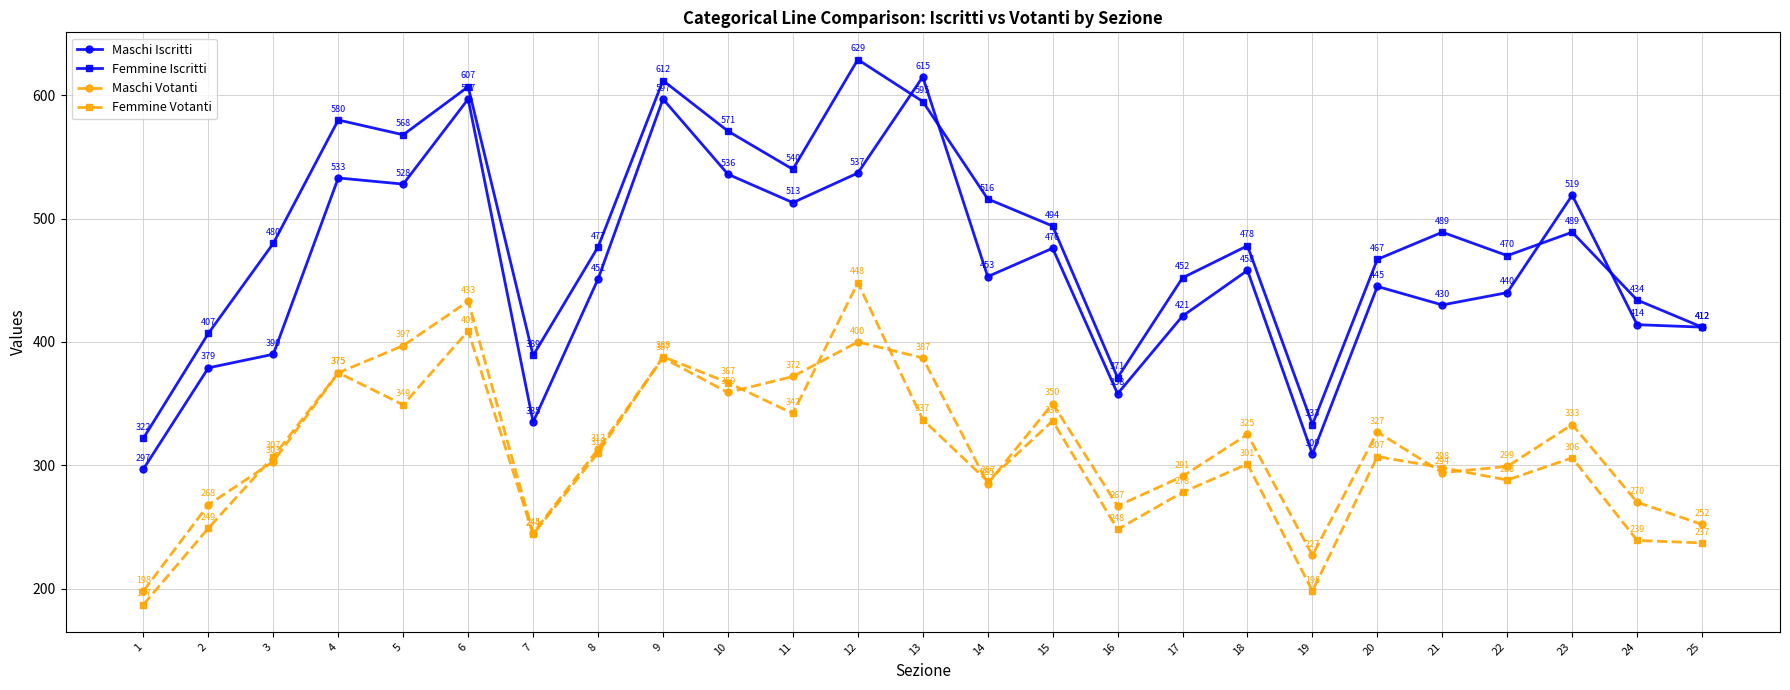

Reading right to left, transcribe all the data shown in this chart.

Maschi Iscritti: 412	414	519	440	430	445	309	458	421	358	476	453	615	537	513	536	597	451	335	597	528	533	390	379	297
Femmine Iscritti: 412	434	489	470	489	467	333	478	452	371	494	516	595	629	540	571	612	477	389	607	568	580	480	407	322
Maschi Votanti: 252	270	333	299	294	327	227	325	291	267	350	285	387	400	372	359	387	313	245	433	397	375	303	268	198
Femmine Votanti: 237	239	306	288	298	307	198	301	278	248	336	287	337	448	342	367	388	310	244	409	349	375	307	249	187